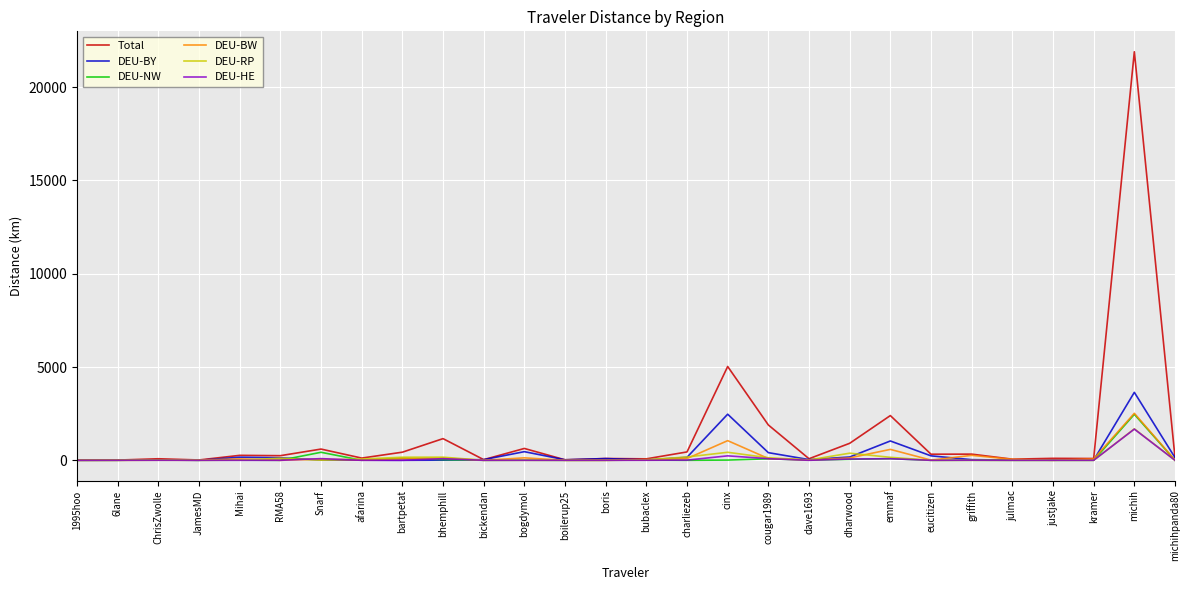

Which series has the widest spread of values?

Total